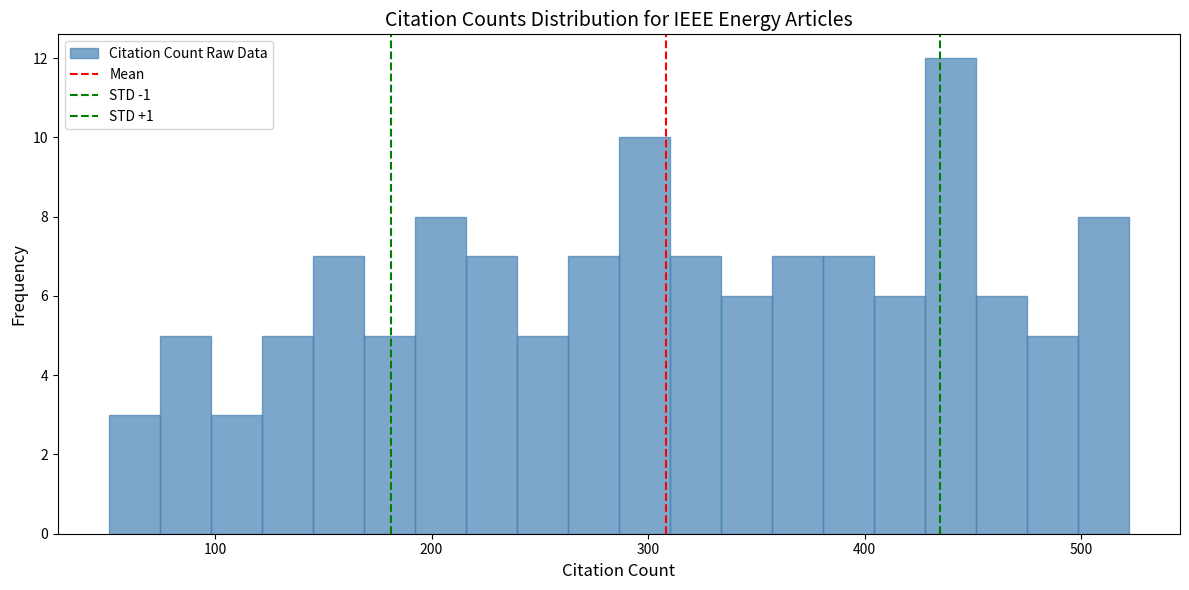

Around what value on the x-axis is the tallest bar? Give the approximate position of its centre, as read against the axis.

440